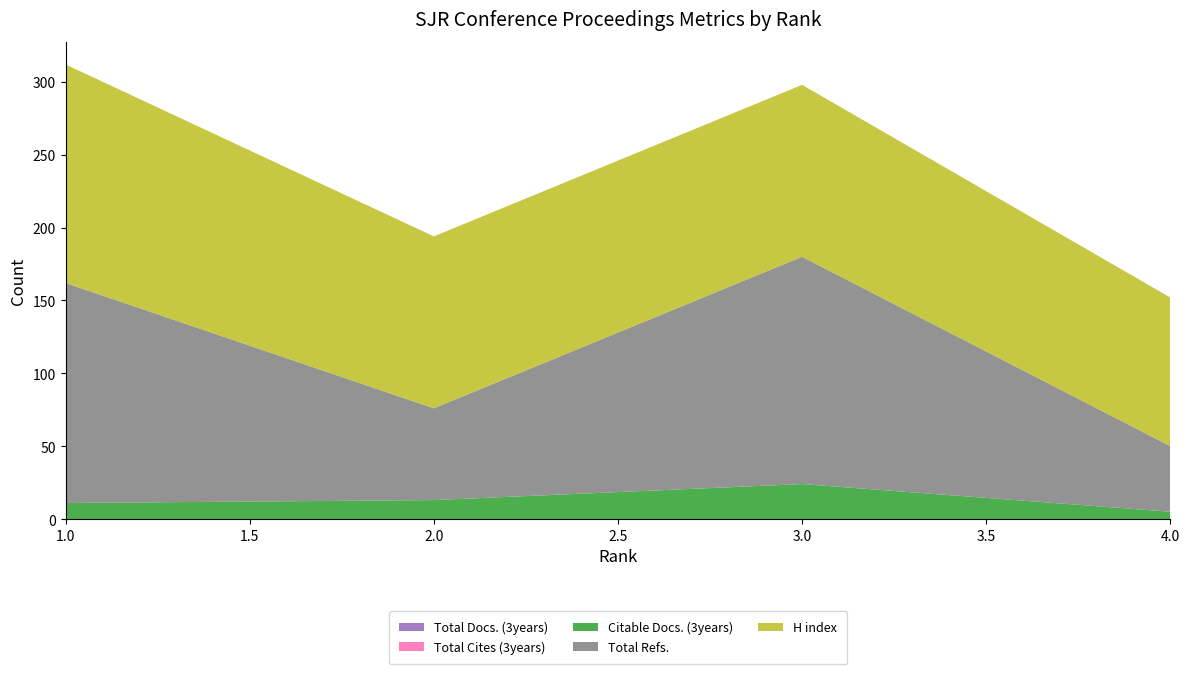

Reading left to right, list all the values displayed in this chart.

Total Docs. (3years): 0	0	0	0
Total Cites (3years): 0	0	0	0
Citable Docs. (3years): 11	13	24	5
Total Refs.: 151	63	156	45
H index: 150	118	118	102